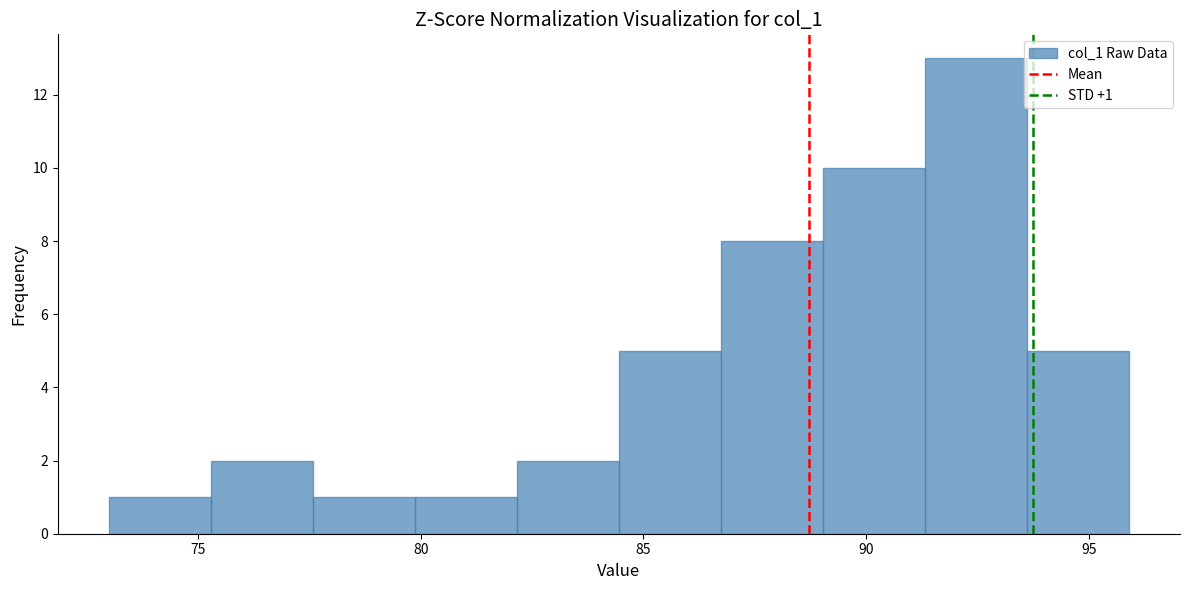

Which range on the x-axis has the tallest bar?

91.5 to 93.5